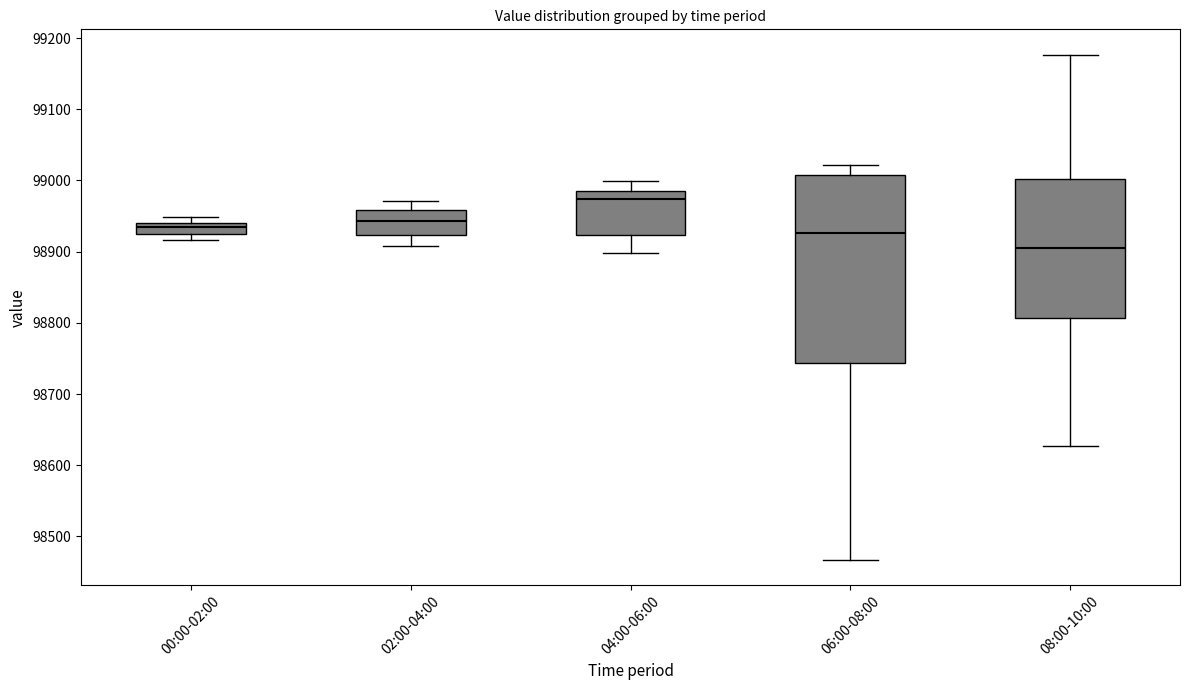

Where does the upper whisker of the box for 04:00-06:00 end on the y-axis? The values are not printed on the chart, so give them approximately, as read against the axis.

99000